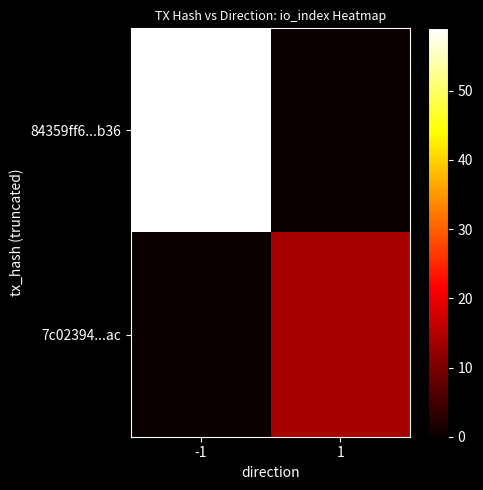

Between -1 and 1, which is larger?

-1